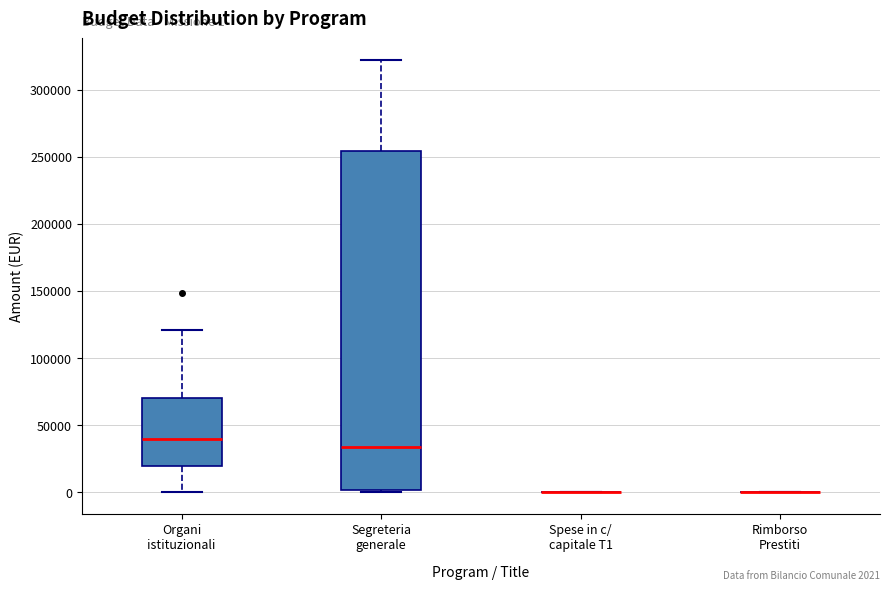

Comparing the boxes themselves (not the whiskers), which one is the tallest?

Segreteria generale